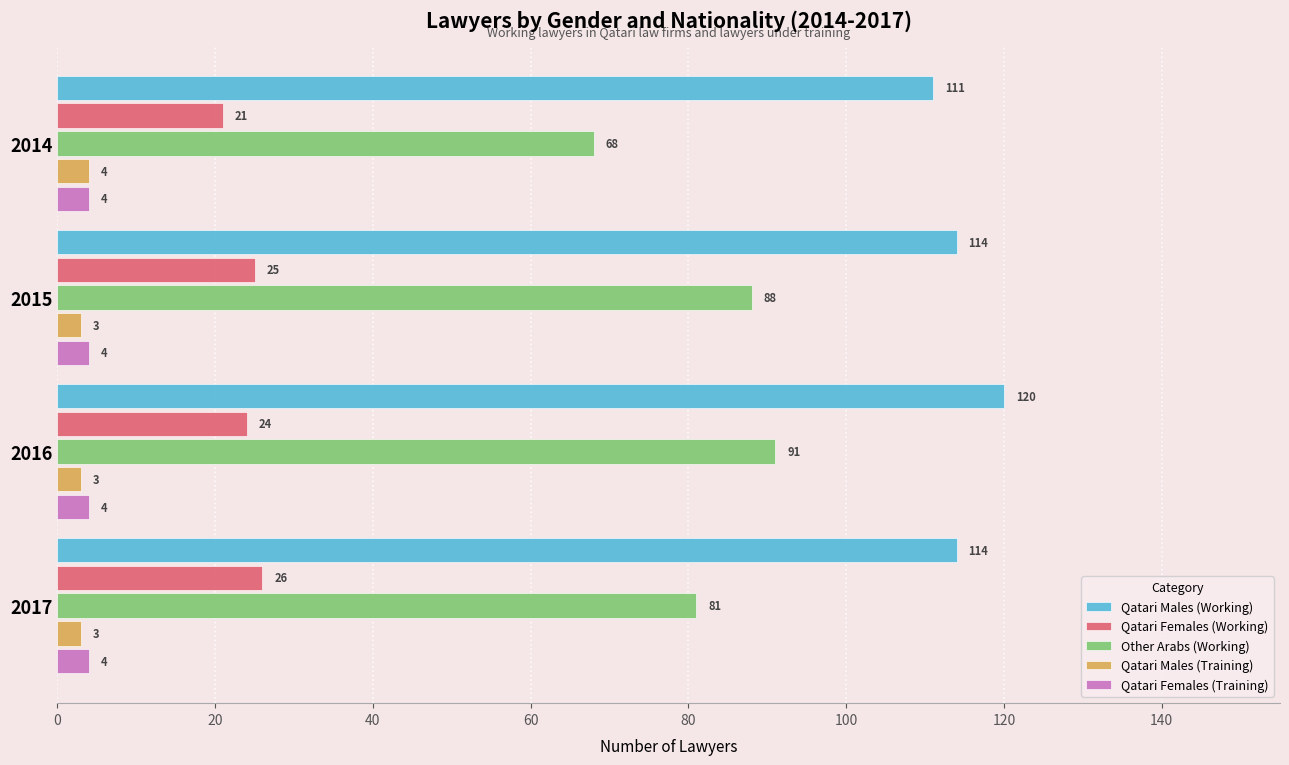

What is the average value of the Qatari Males (Working) series?

115